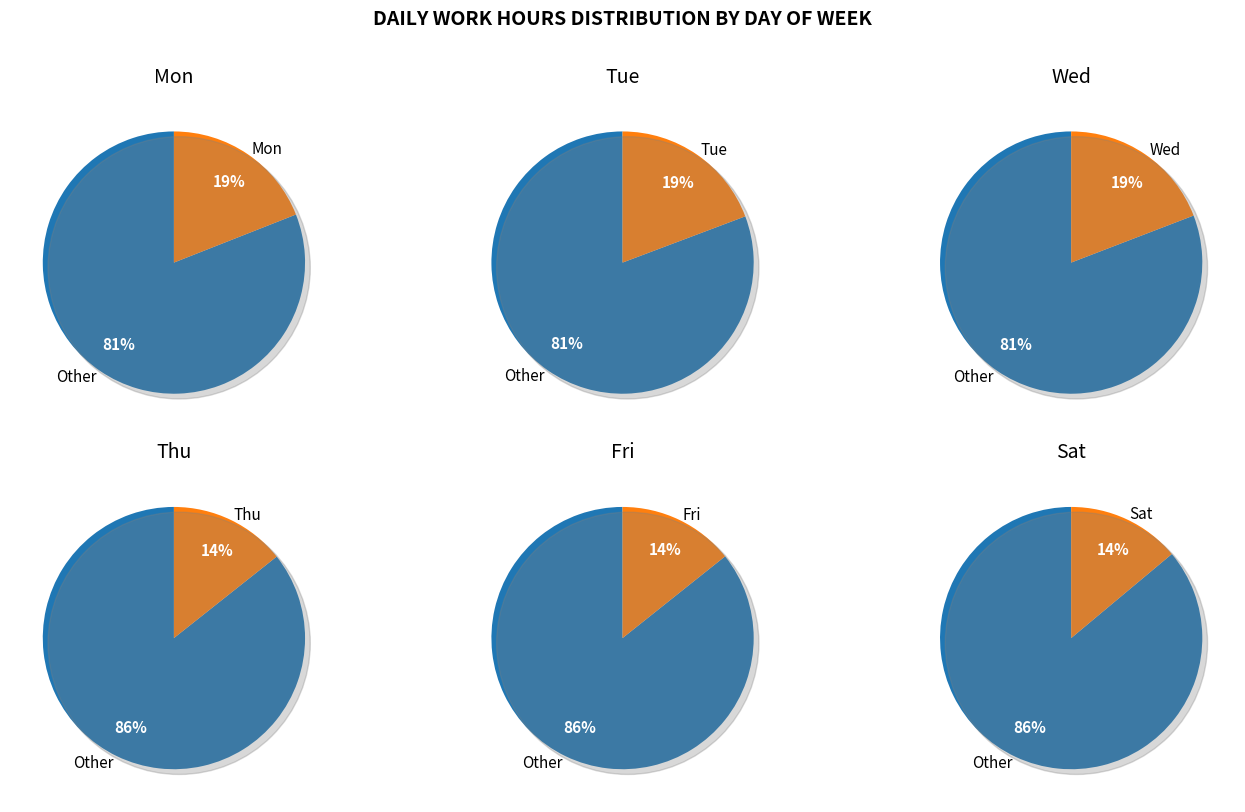

Which slice is the smallest?

Sat_3